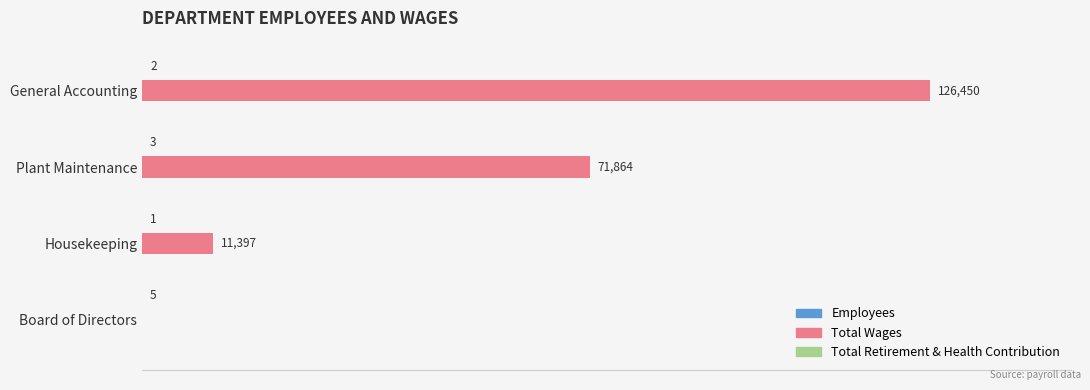

Where is Total Wages nearest to the value 63225?

Plant Maintenance